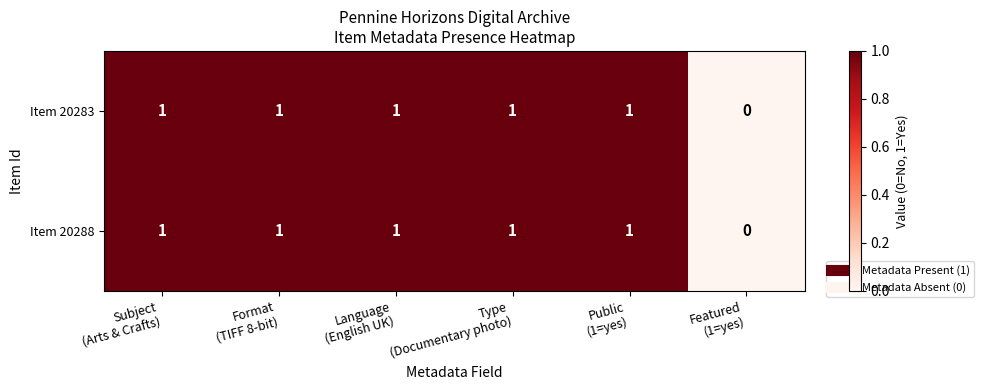

What is the sum of all Item 20288 values?

5